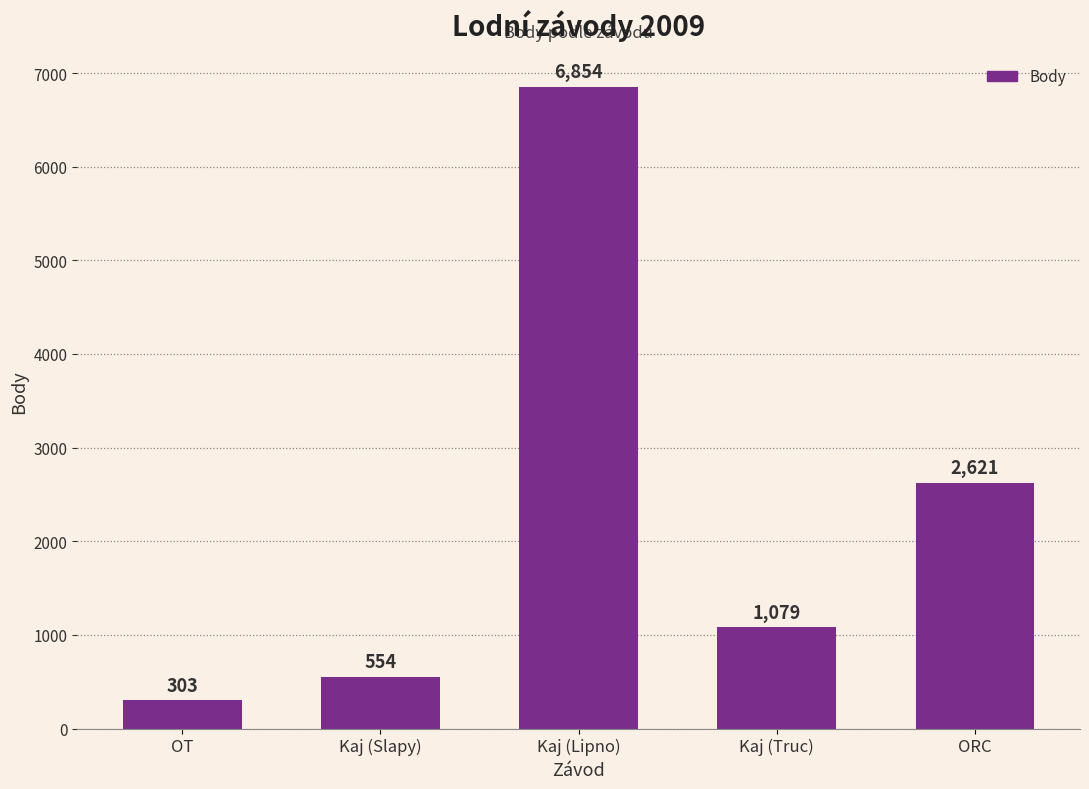

What position from the left is ORC?

5